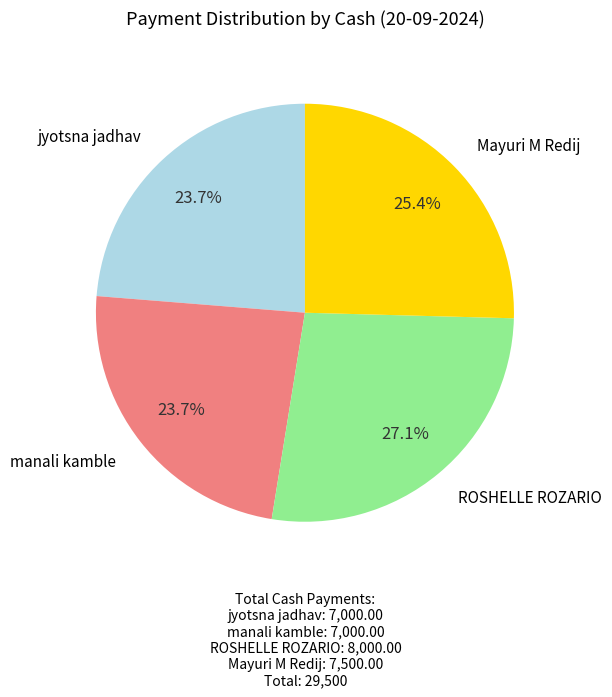

Does any single category account for the majority?

No